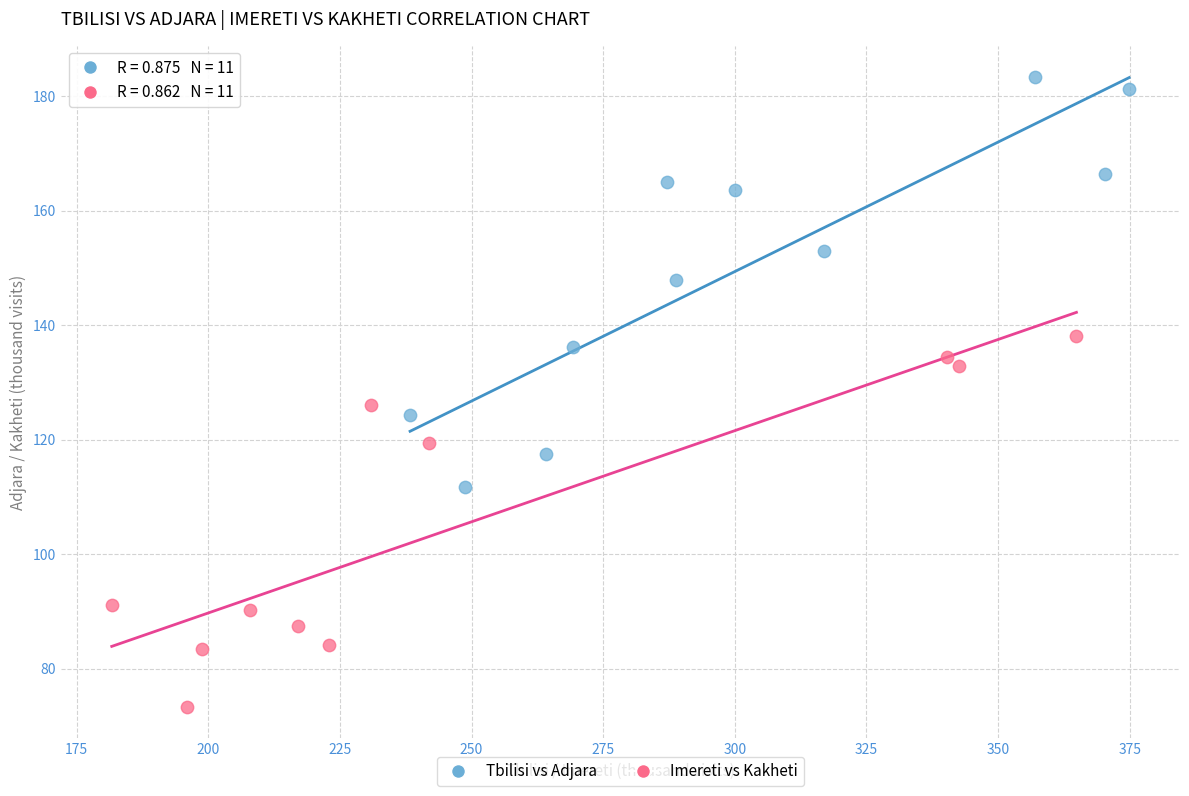

What are all the series names shown in the legend?

Tbilisi vs Adjara, Imereti vs Kakheti